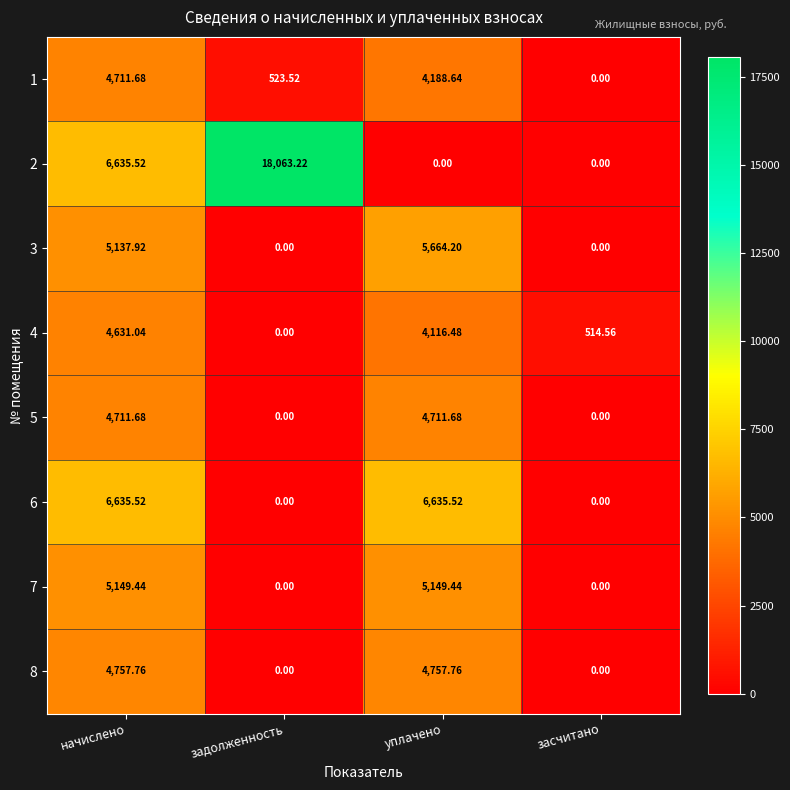

At which label is 2 closest to 9031?

начислено